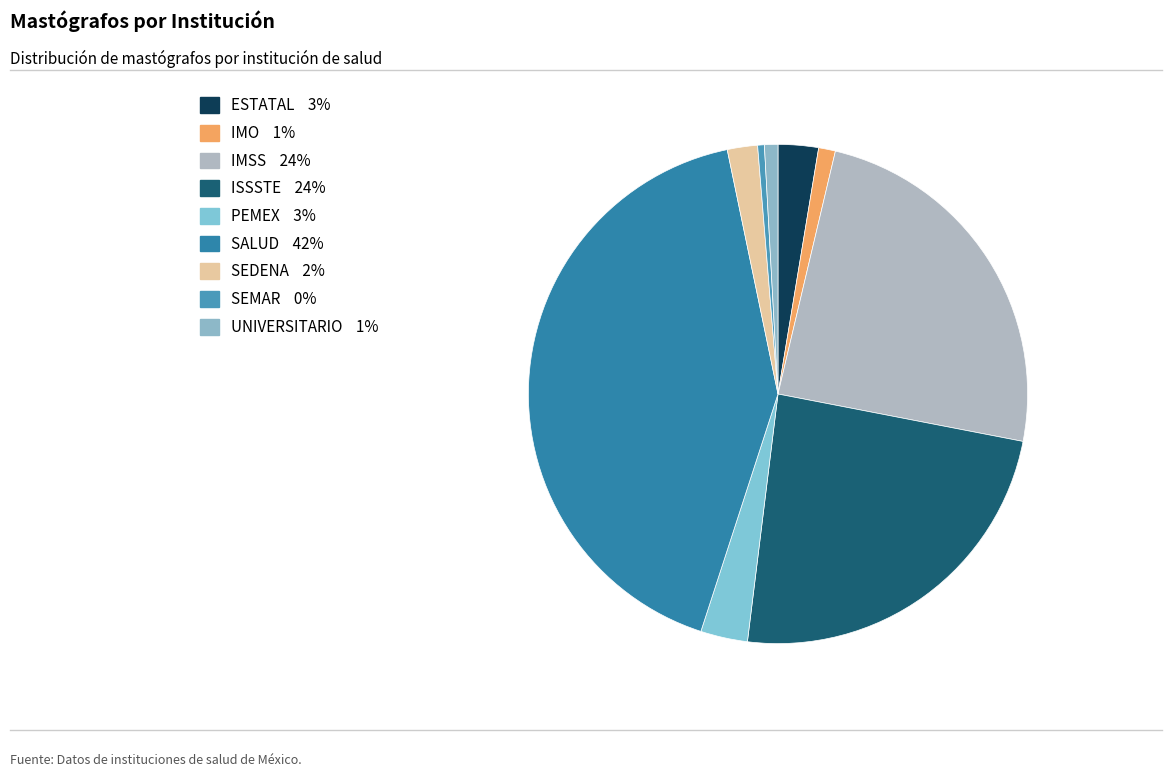

What percentage is the ESTATAL slice, to the nearest percent?

3%